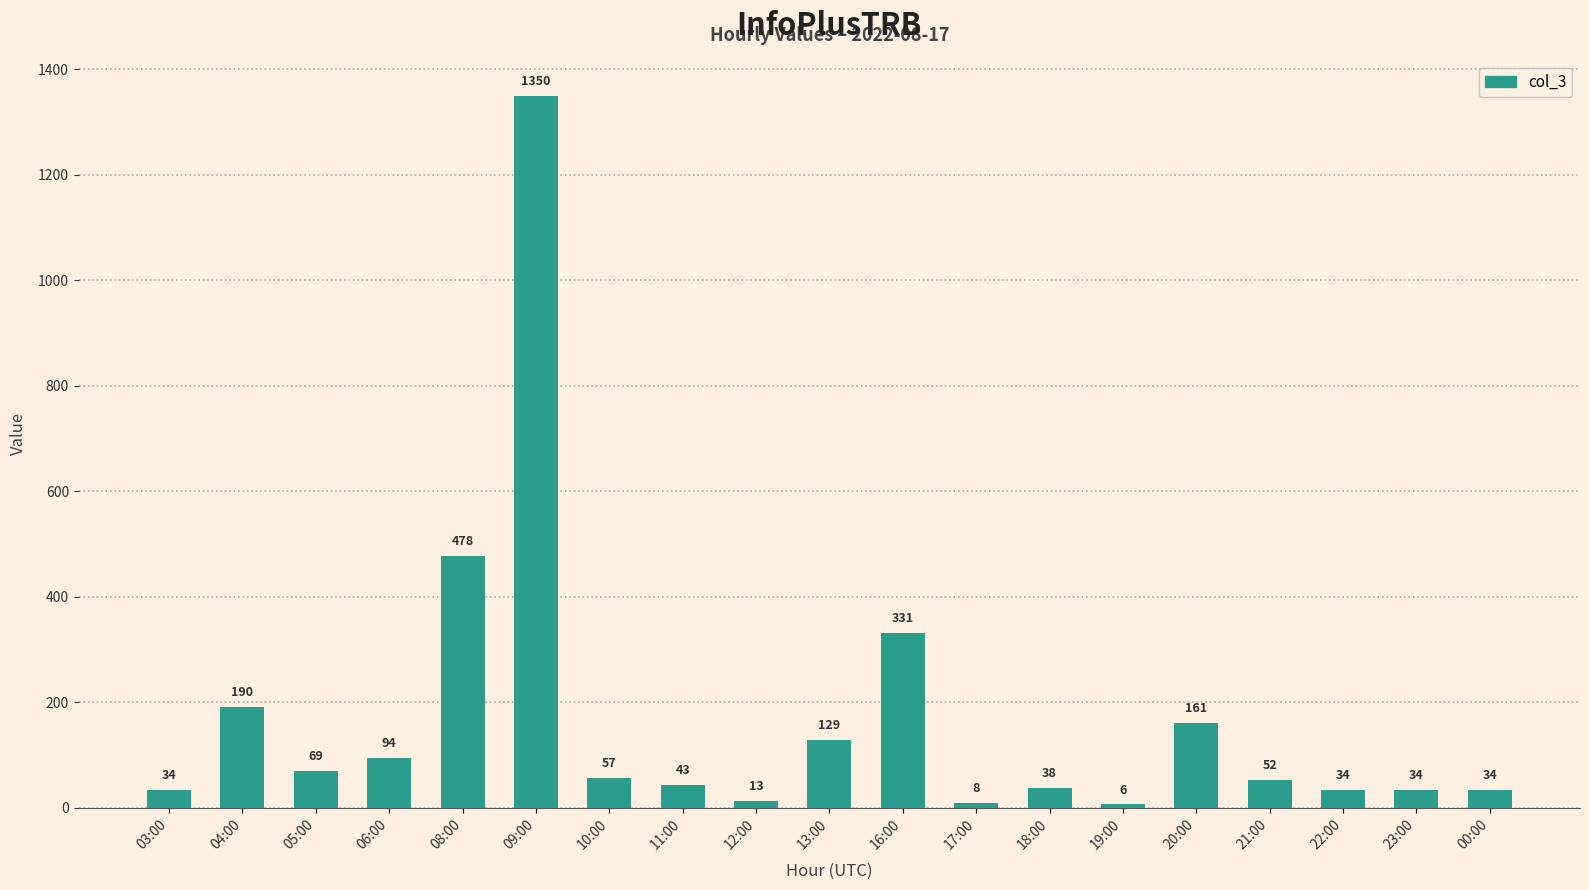

The value at 08:00 is 478. True or false?

True